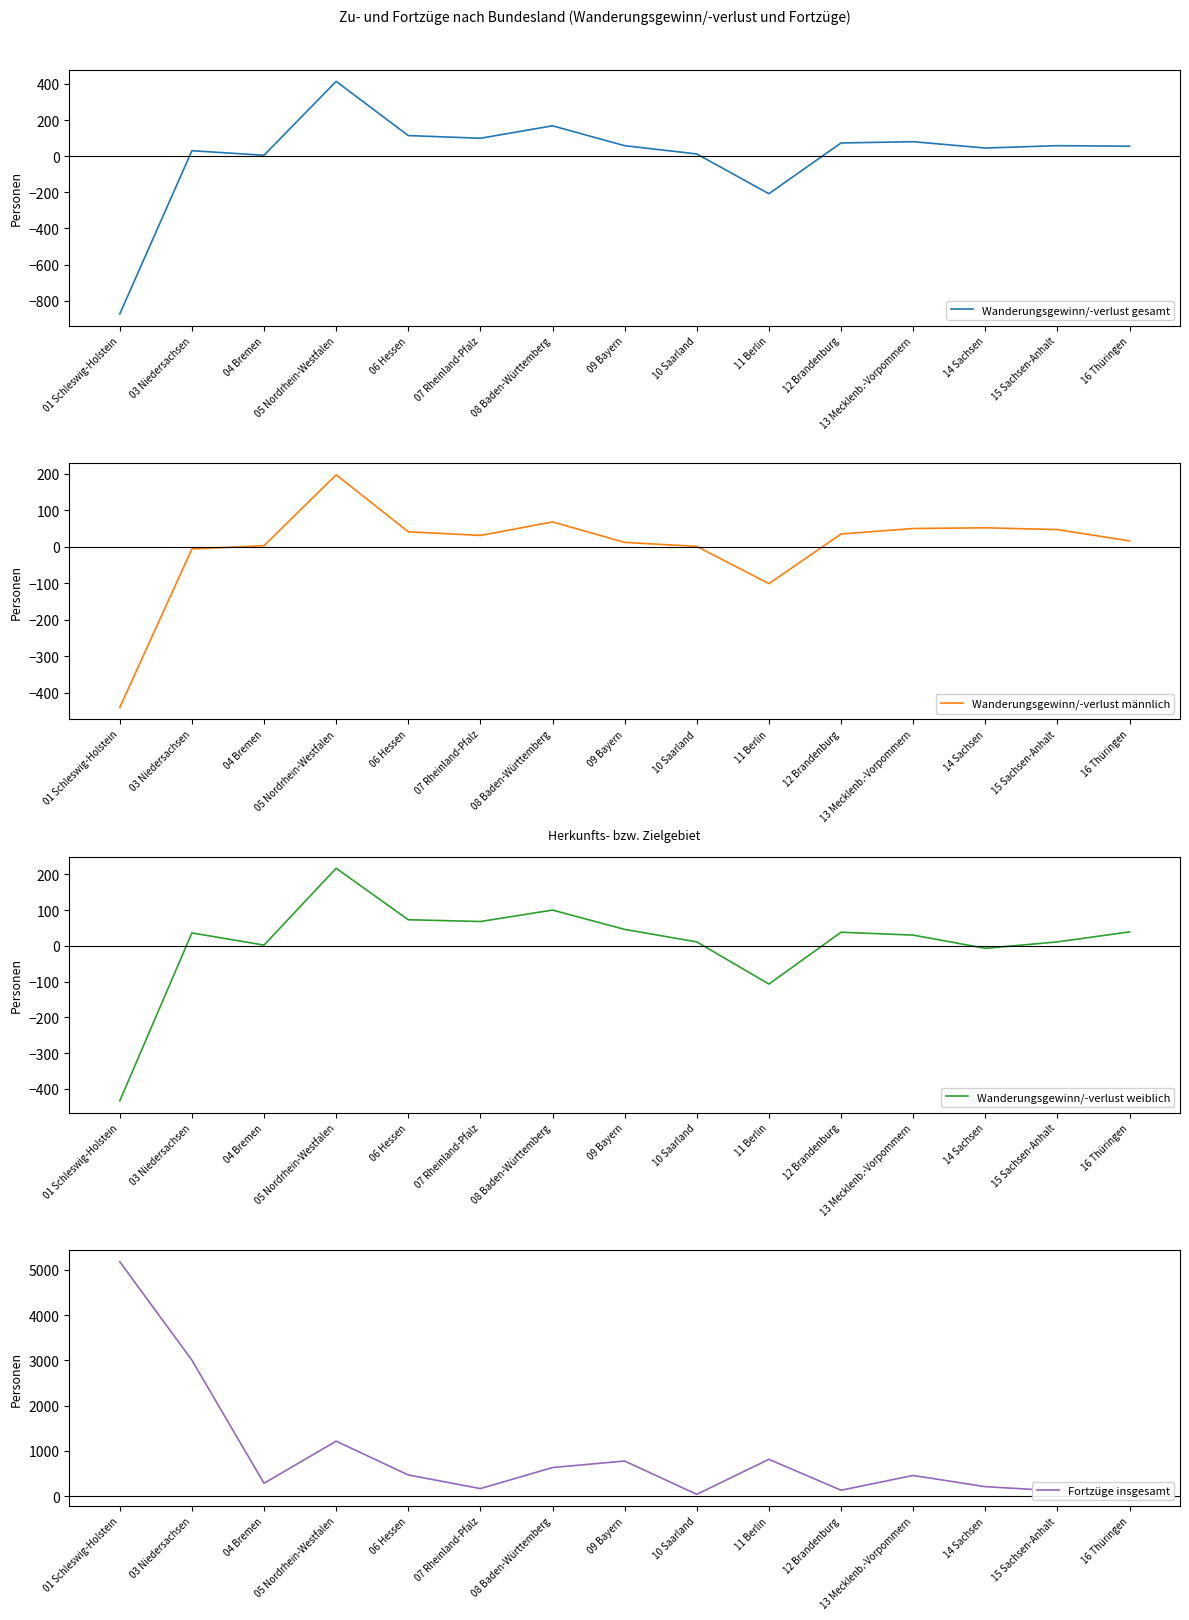

How many distinct data groups are displayed?

4